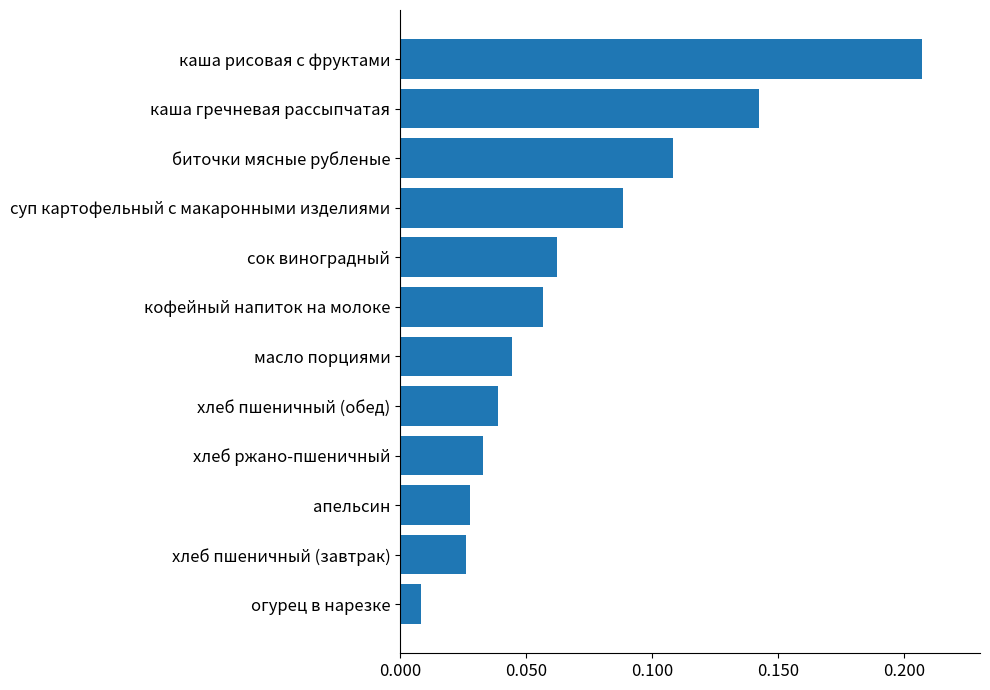

Which has a higher value, огурец в нарезке or кофейный напиток на молоке?

кофейный напиток на молоке